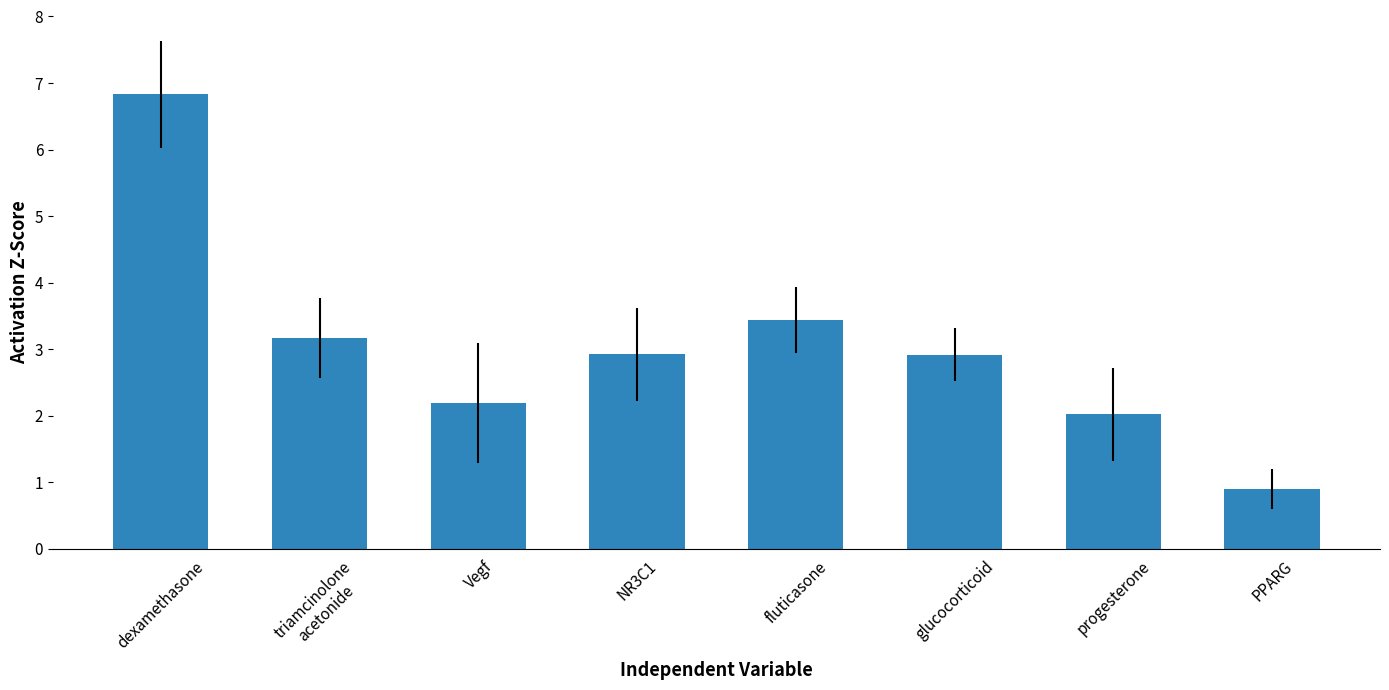

How many categories are shown in the chart?

8